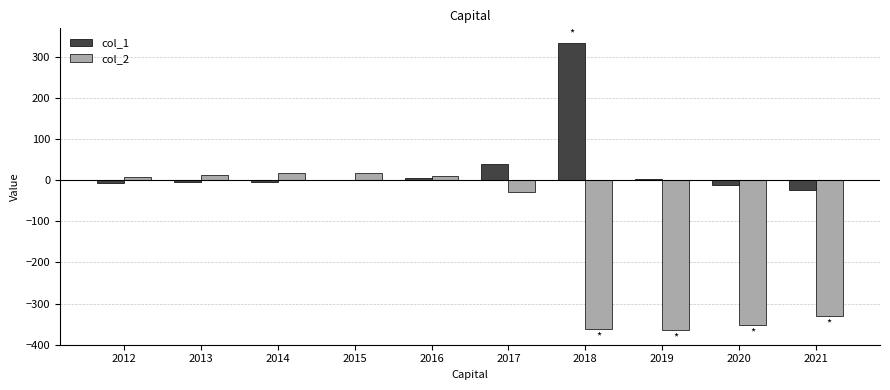

The col_1 series shows 14.1 at 2017. True or false?

False